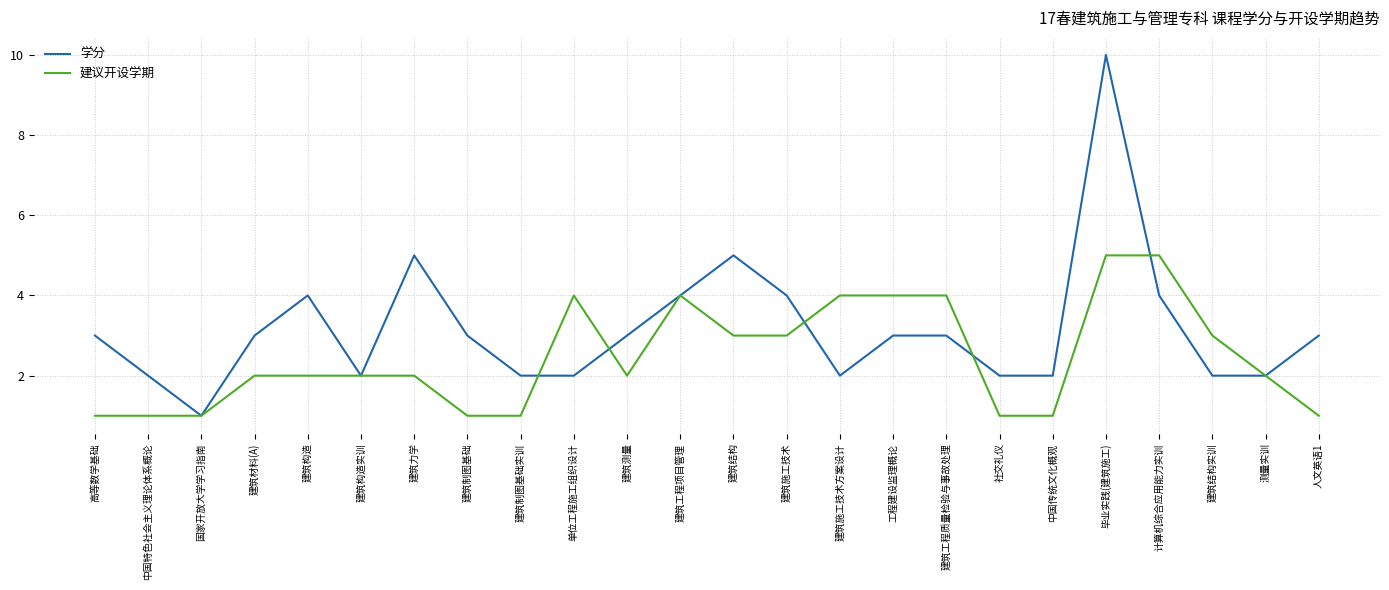

Reading left to right, list all the values displayed in this chart.

学分: 3	2	1	3	4	2	5	3	2	2	3	4	5	4	2	3	3	2	2	10	4	2	2	3
建议开设学期: 1	1	1	2	2	2	2	1	1	4	2	4	3	3	4	4	4	1	1	5	5	3	2	1